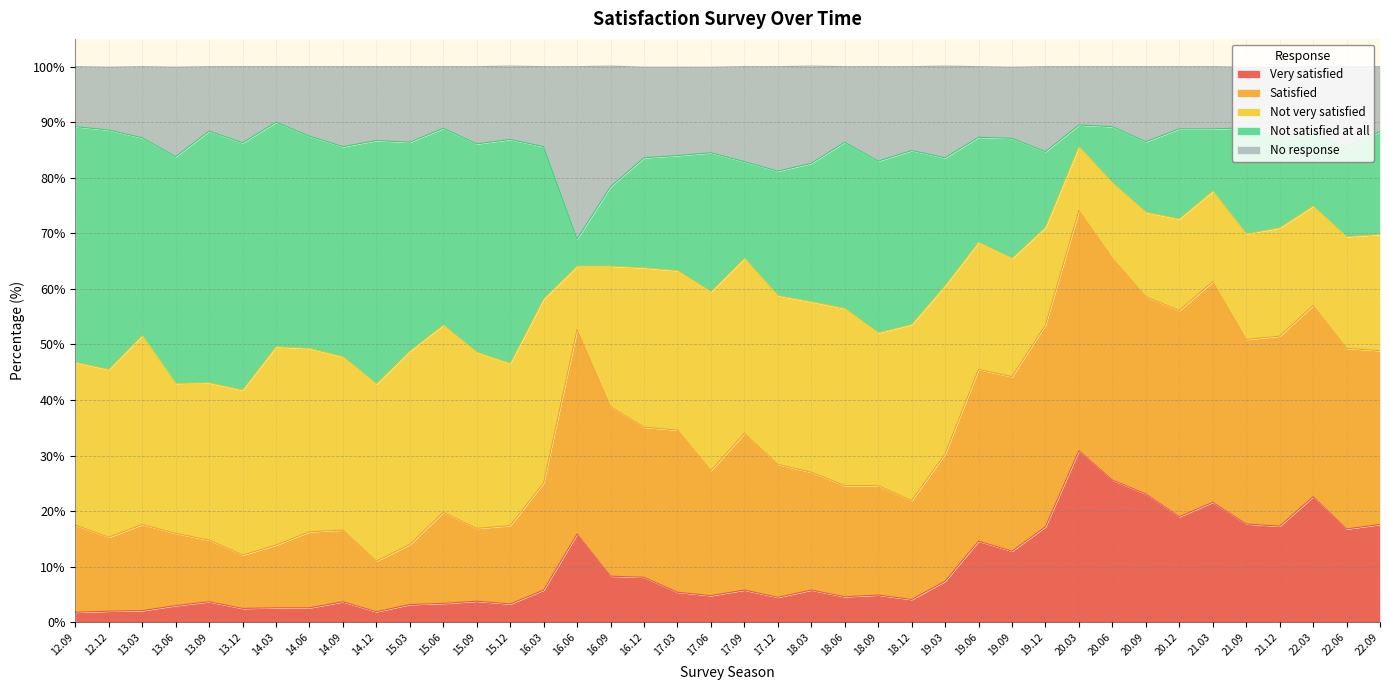

What is the total value across all series at 14.09?

100.0